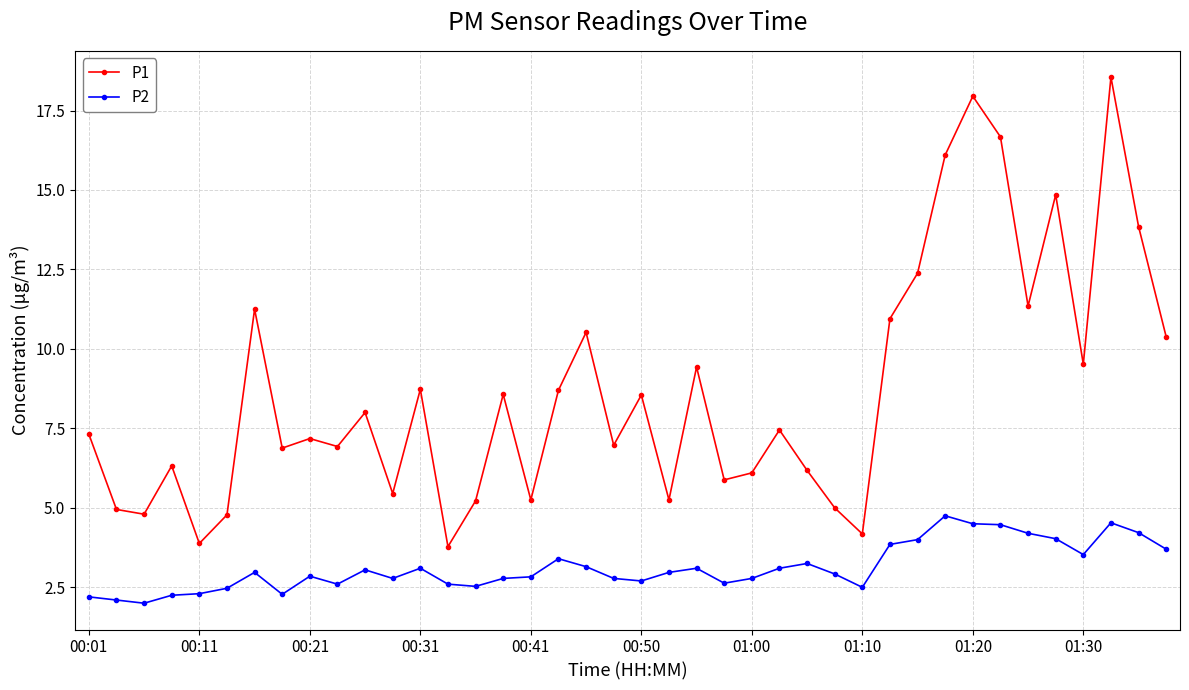

What is the sum of all P2 values?

124.8